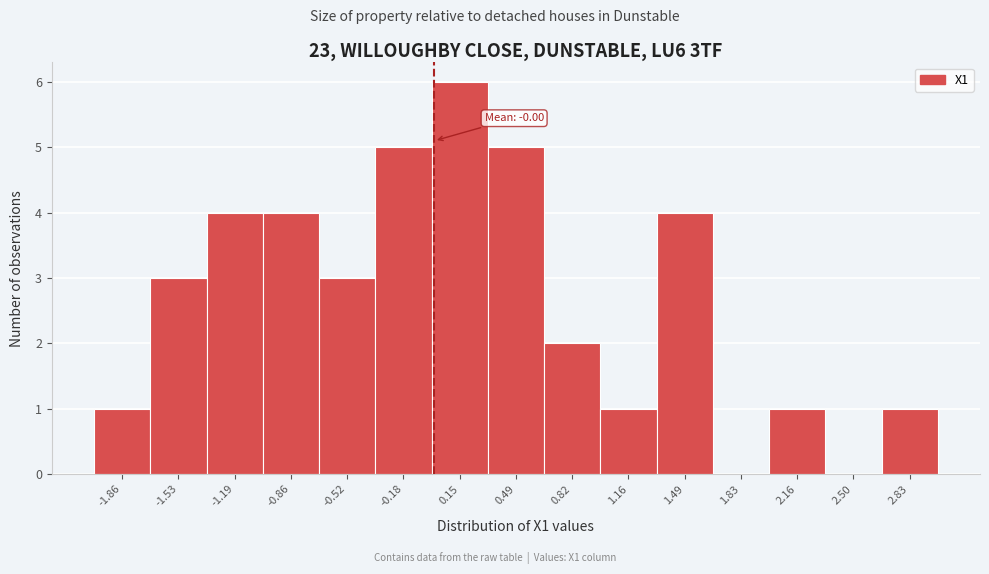

Which range on the x-axis has the tallest bar?

0.00 to 0.30